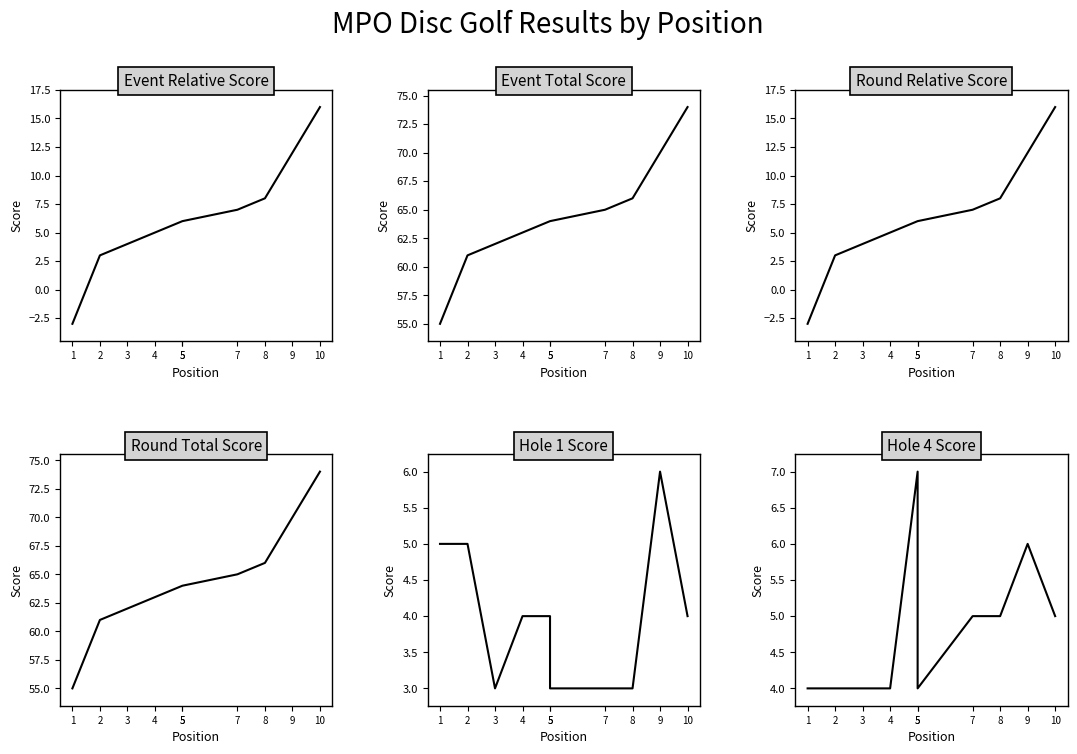

What is the sum of all hole_4 values?

48